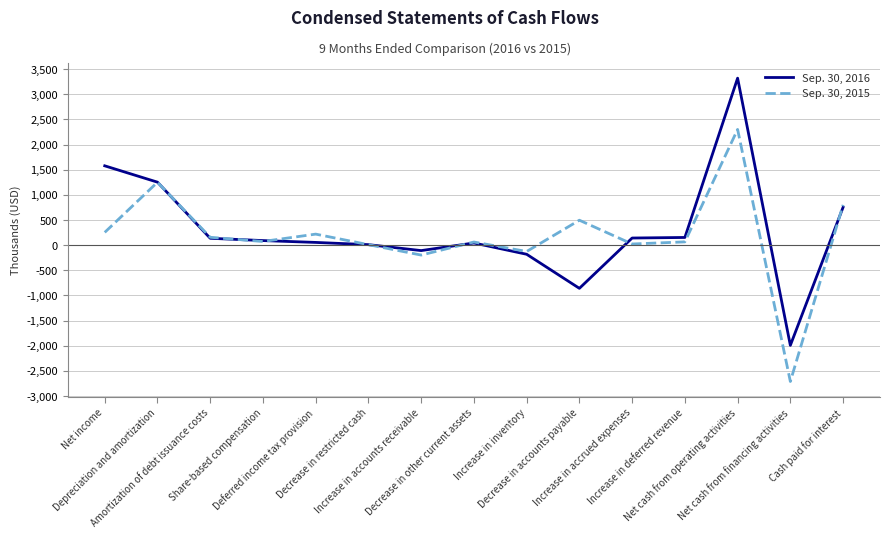

What is the sum of all Sep. 30, 2016 values?

4393891